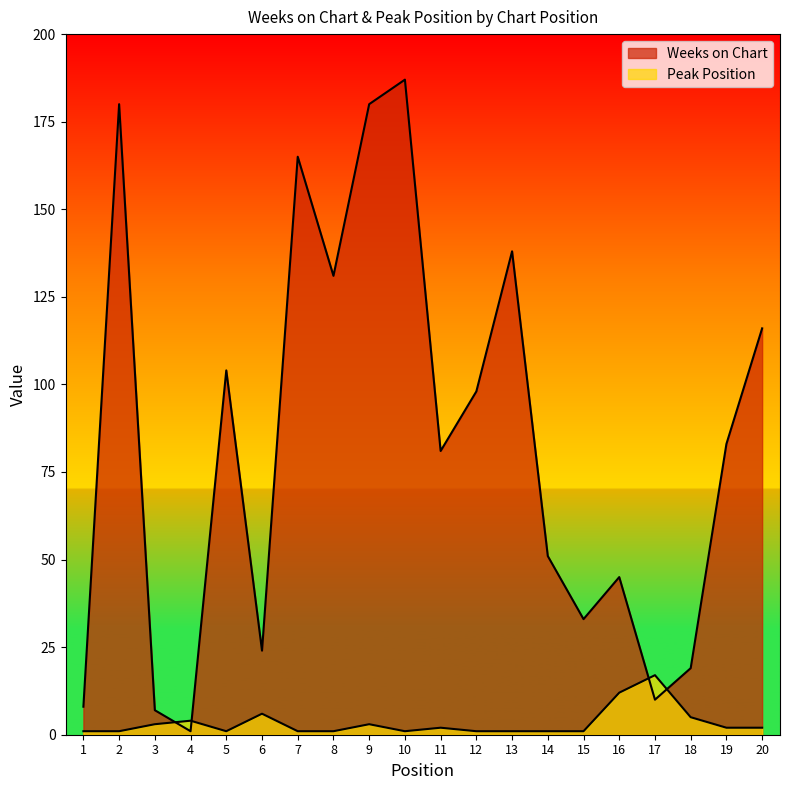

The Weeks on Chart series shows 15 at 6. True or false?

False